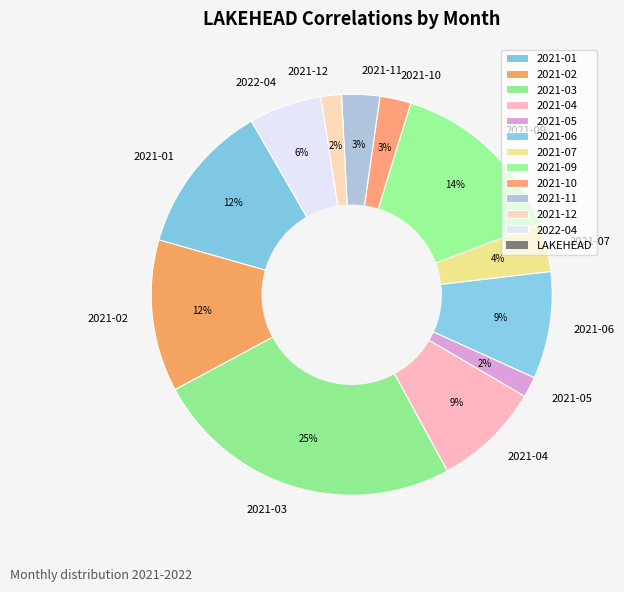

How many slices are in this pie chart?

12